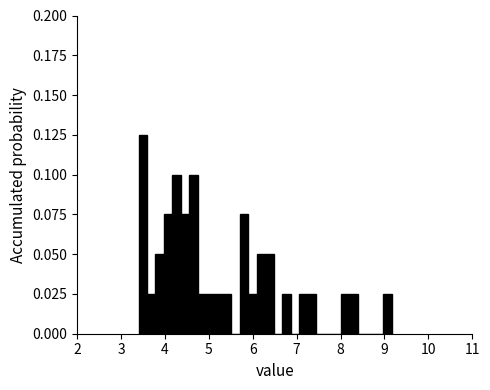

Around what value on the x-axis is the tallest bar? Give the approximate position of its centre, as read against the axis.

3.5